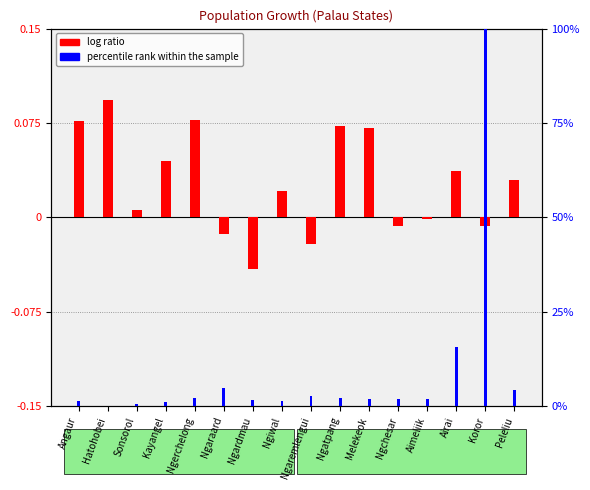

Rank the categories by percentile rank within the sample value from lowest to highest.

Hatohobei, Sonsorol, Kayangel, Angaur, Ngiwal, Ngardmau, Melekeok, Ngchesar, Aimeliik, Ngatpang, Ngerchelong, Ngaremlengui, Peleliu, Ngaraard, Airai, Koror